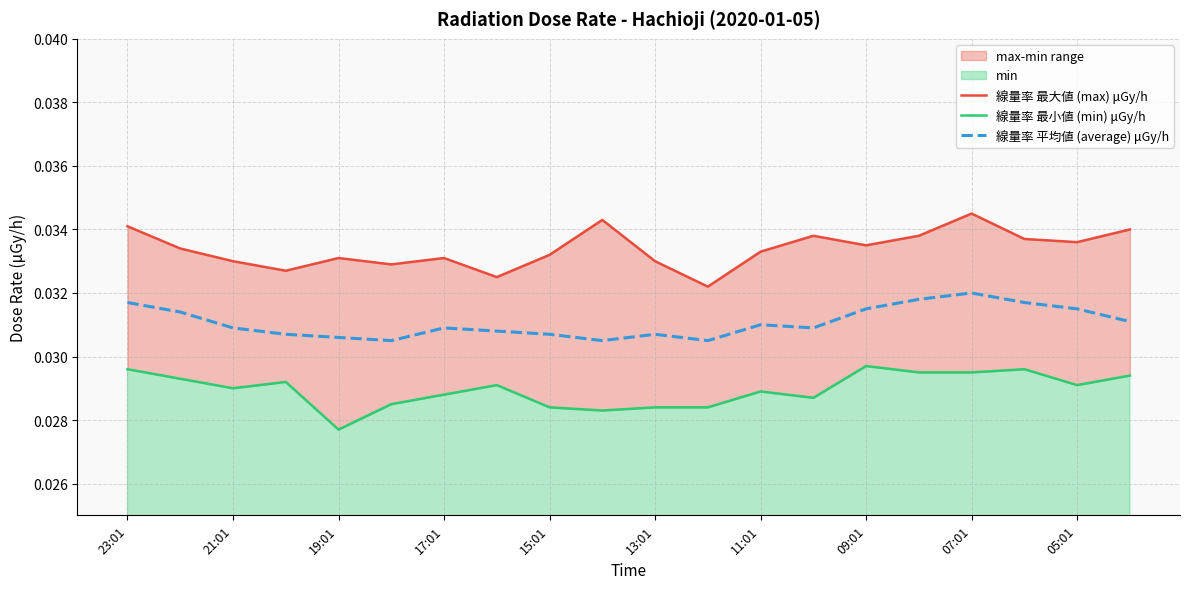

At 09:01, list the series in order from smallest to largest.

線量率 最小値 (min) μGy/h, 線量率 平均値 (average) μGy/h, 線量率 最大値 (max) μGy/h